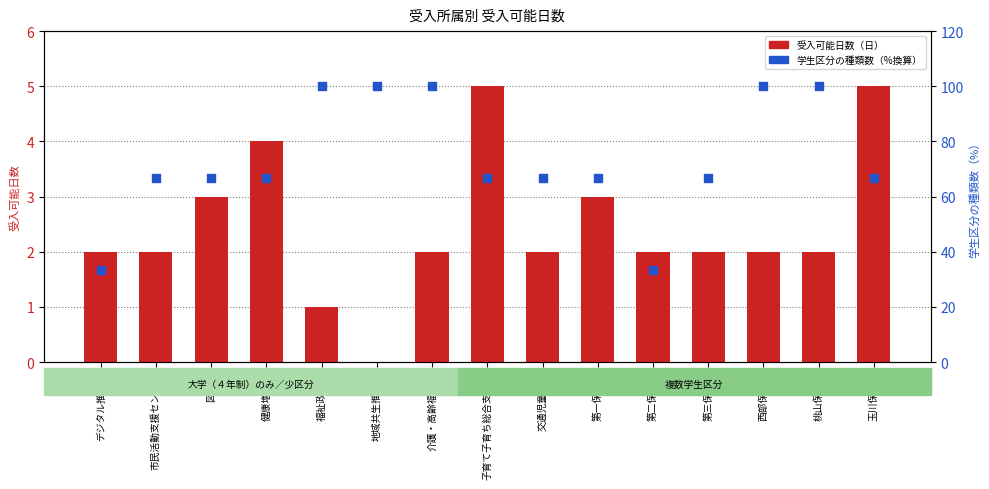

Which series has the largest total across all categories?

学生区分の種類数（%換算）